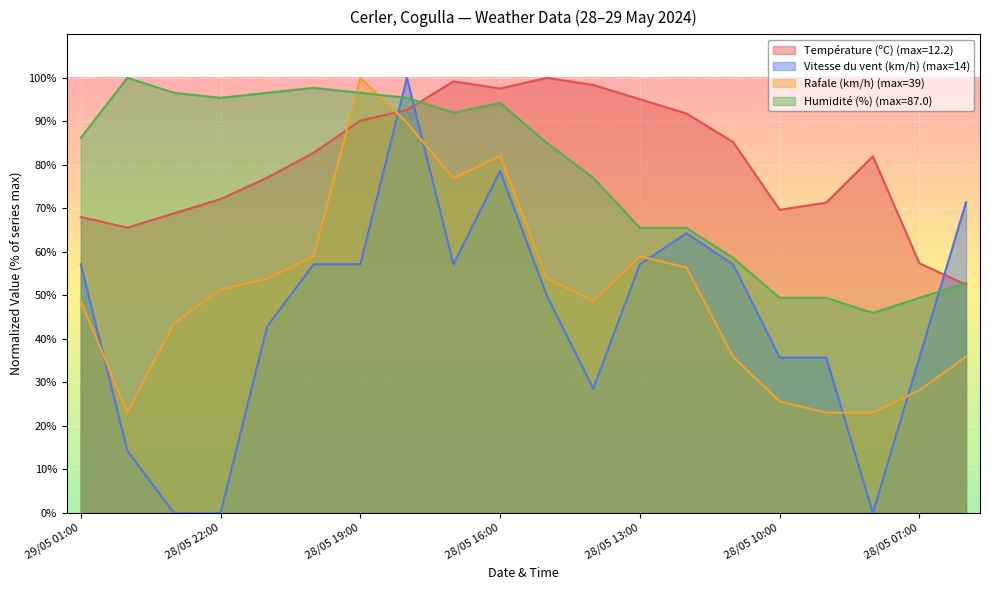

What is the difference between the Humidité (%) values at 28/05 12:00 and 28/05 15:00?

19.5